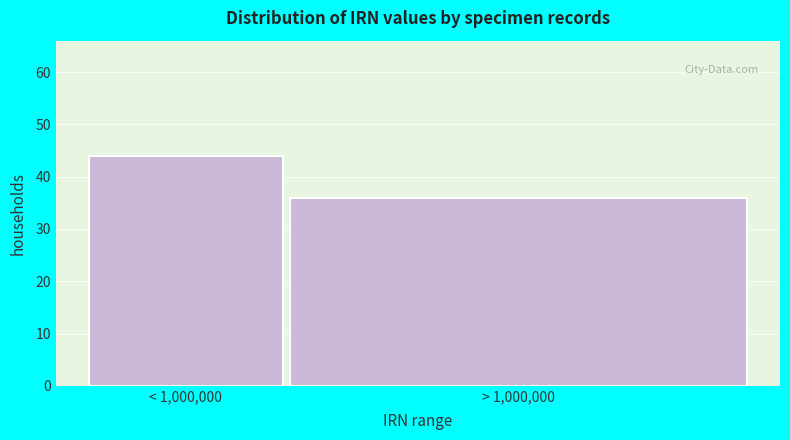

Reading left to right, extract all data points from this chart.

44	36